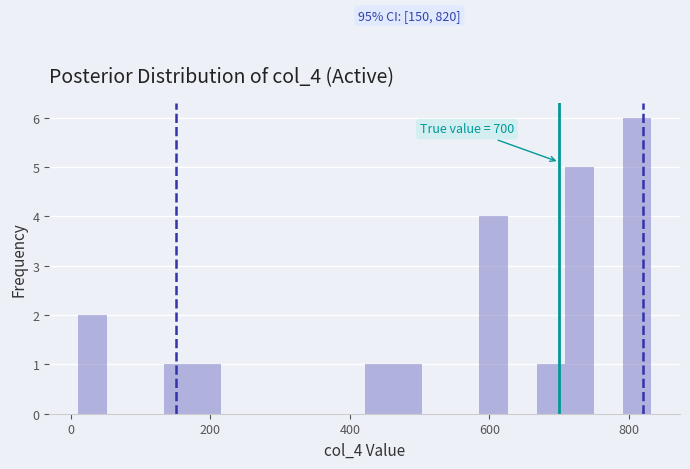

Read against the x-axis, roughly where is the centre of the tallest bar?

820